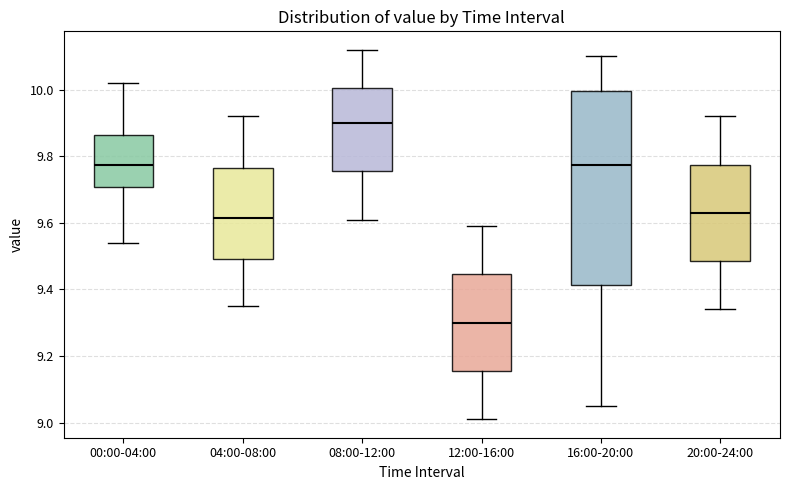

Reading left to right, read every box against the y-axis: the position of its median line, the range the box covers, and the ends of its whiskers. The values are not printed on the chart, so give them approximately, as read against the axis.

00:00-04:00: median 9.78, box 9.70 to 9.86, whiskers 9.54 to 10.02
04:00-08:00: median 9.62, box 9.50 to 9.76, whiskers 9.36 to 9.92
08:00-12:00: median 9.90, box 9.76 to 10.00, whiskers 9.62 to 10.12
12:00-16:00: median 9.30, box 9.16 to 9.44, whiskers 9.02 to 9.60
16:00-20:00: median 9.78, box 9.42 to 10.00, whiskers 9.06 to 10.10
20:00-24:00: median 9.64, box 9.48 to 9.78, whiskers 9.34 to 9.92